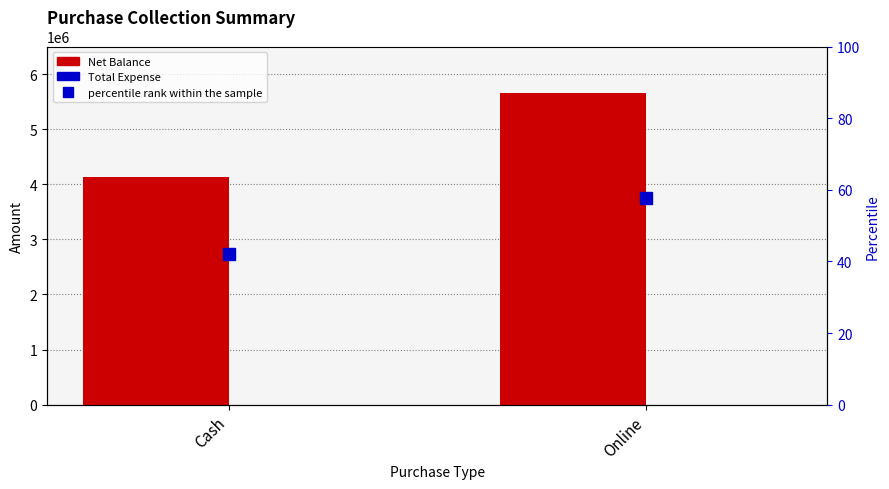

At how many categories does at least one series exceed 329166?

2